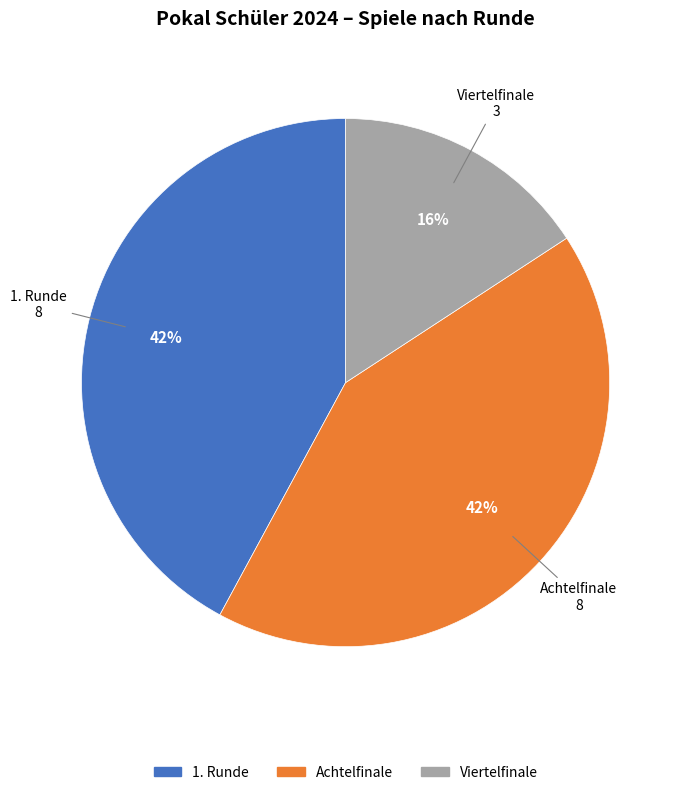

Which has a higher value, Viertelfinale or 1. Runde?

1. Runde